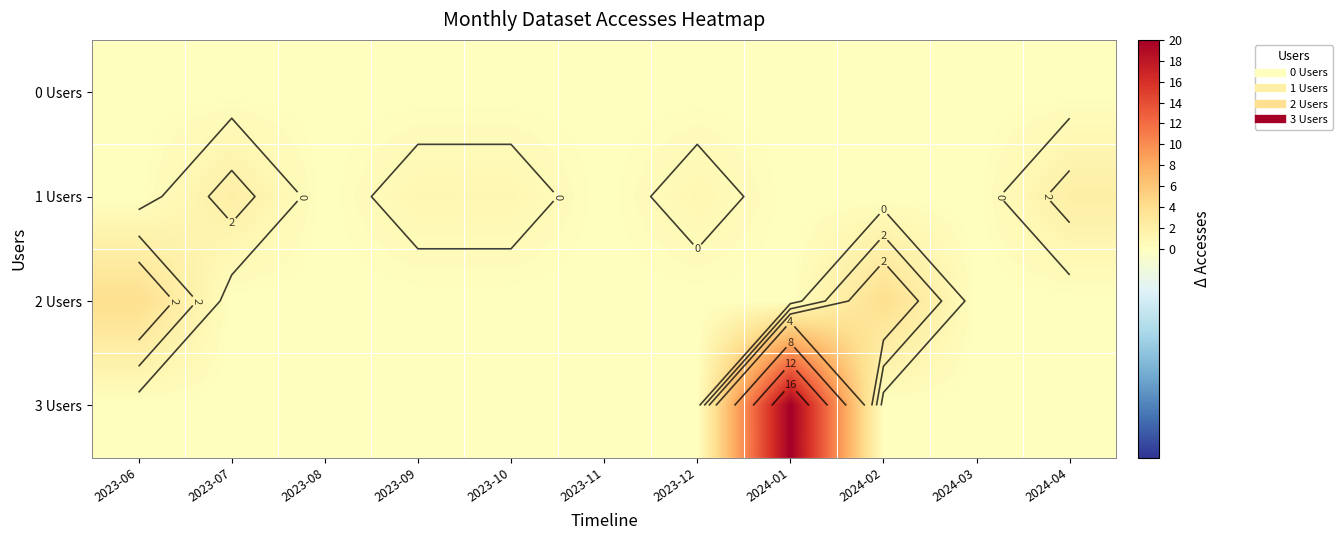

Which category has the highest value in the 0 Users series?

2023-06